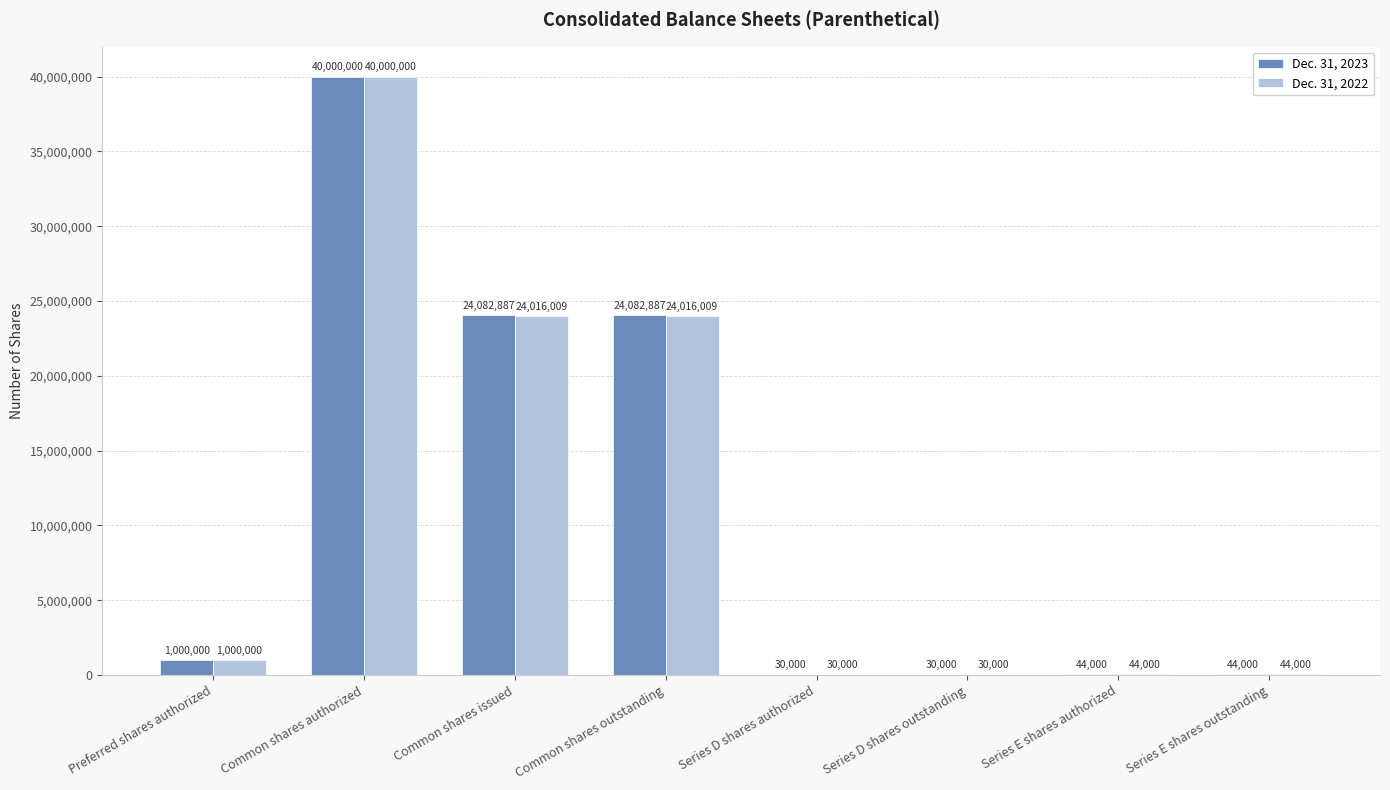

At which category does the chart reach its peak across all series?

Common shares authorized